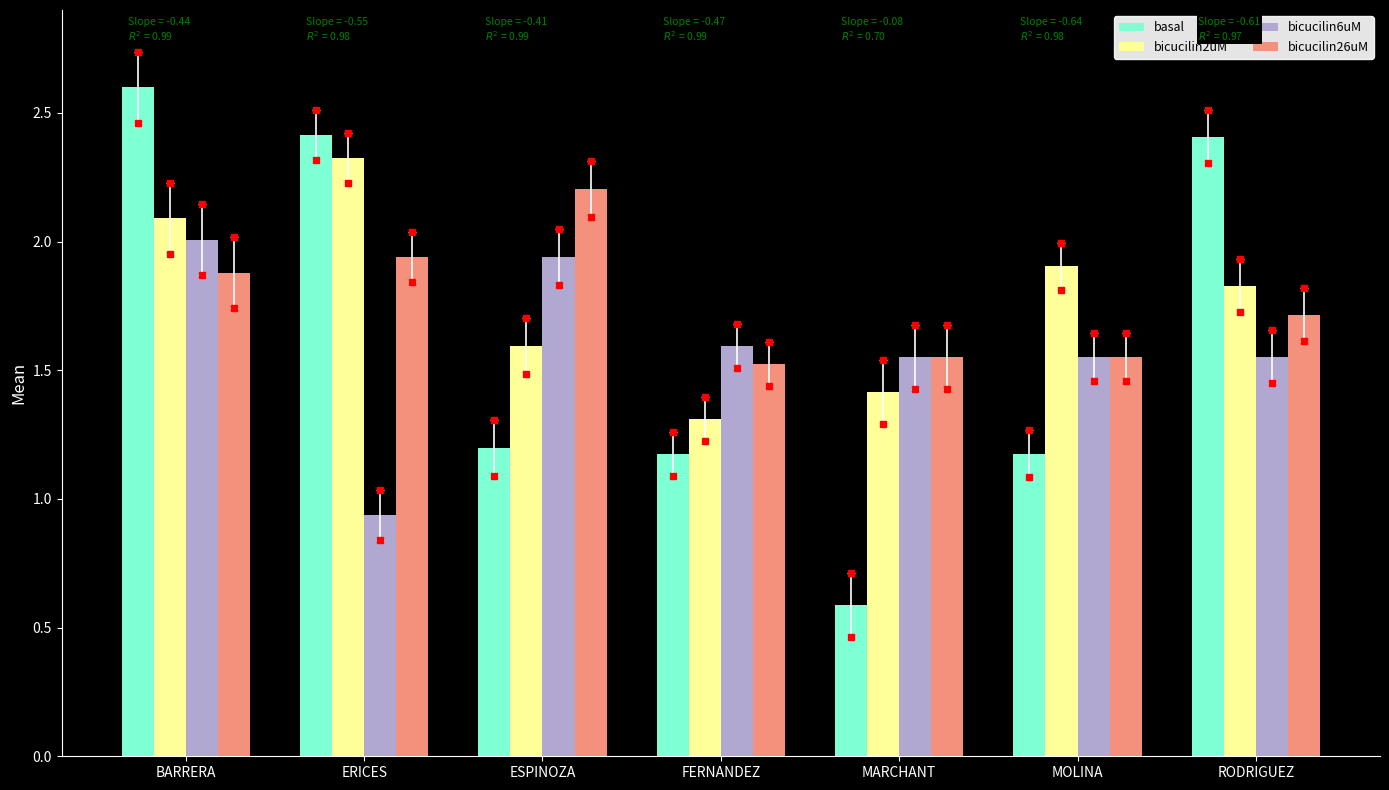

What is the sum of all bicucilin26uM values?

12.4